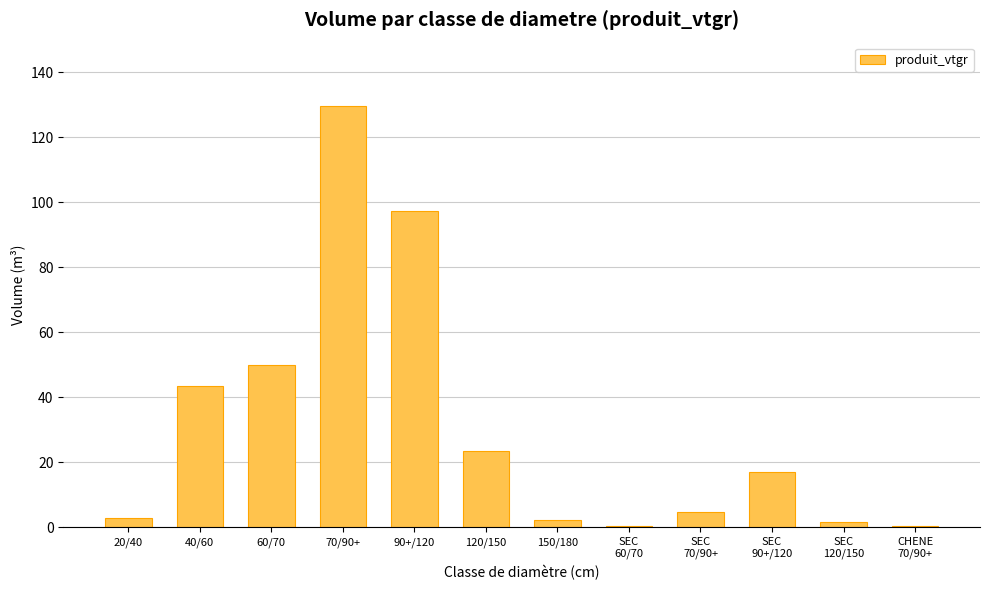

Count the number of values greater than 17.

6